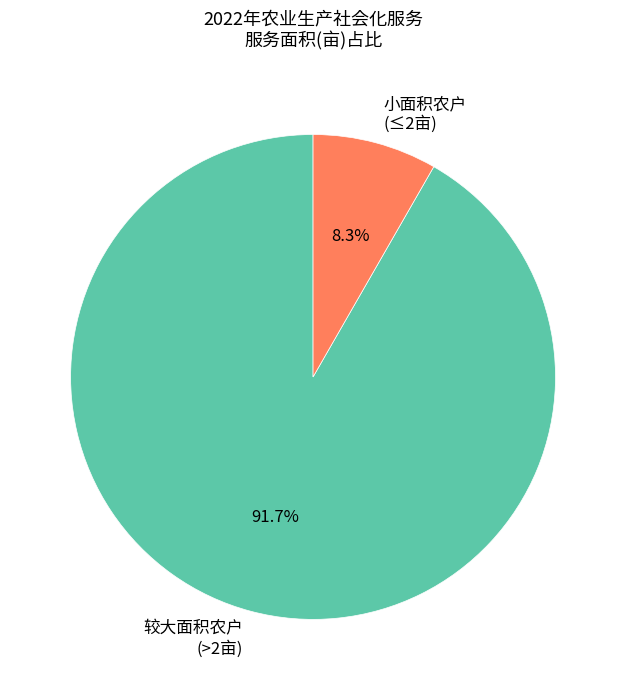

Is the sum of 小面积农户 (≤2亩) and 较大面积农户 (>2亩) greater than half?

Yes